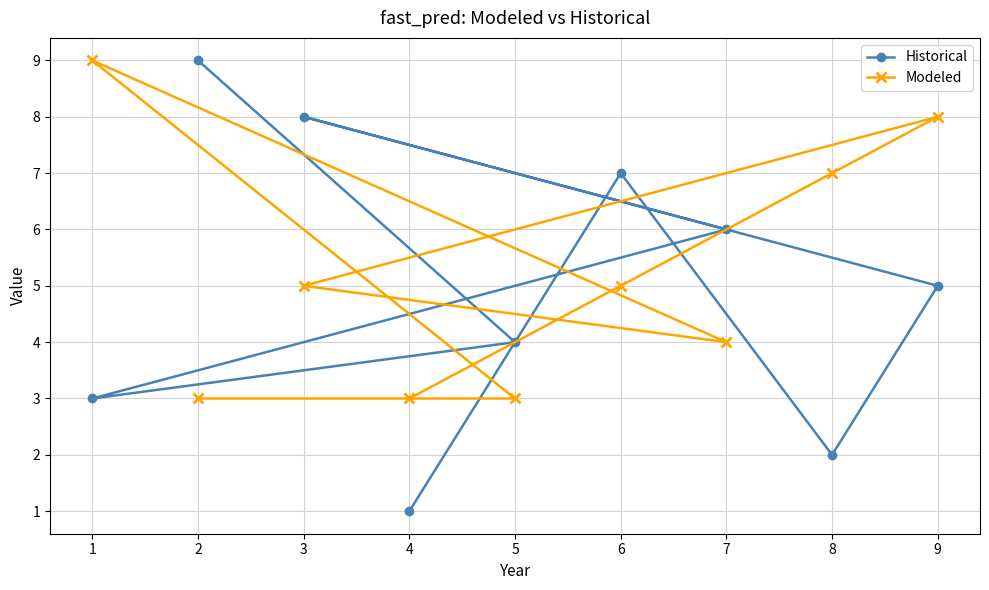

True or false: Modeled has a value of 3 at 4.

True